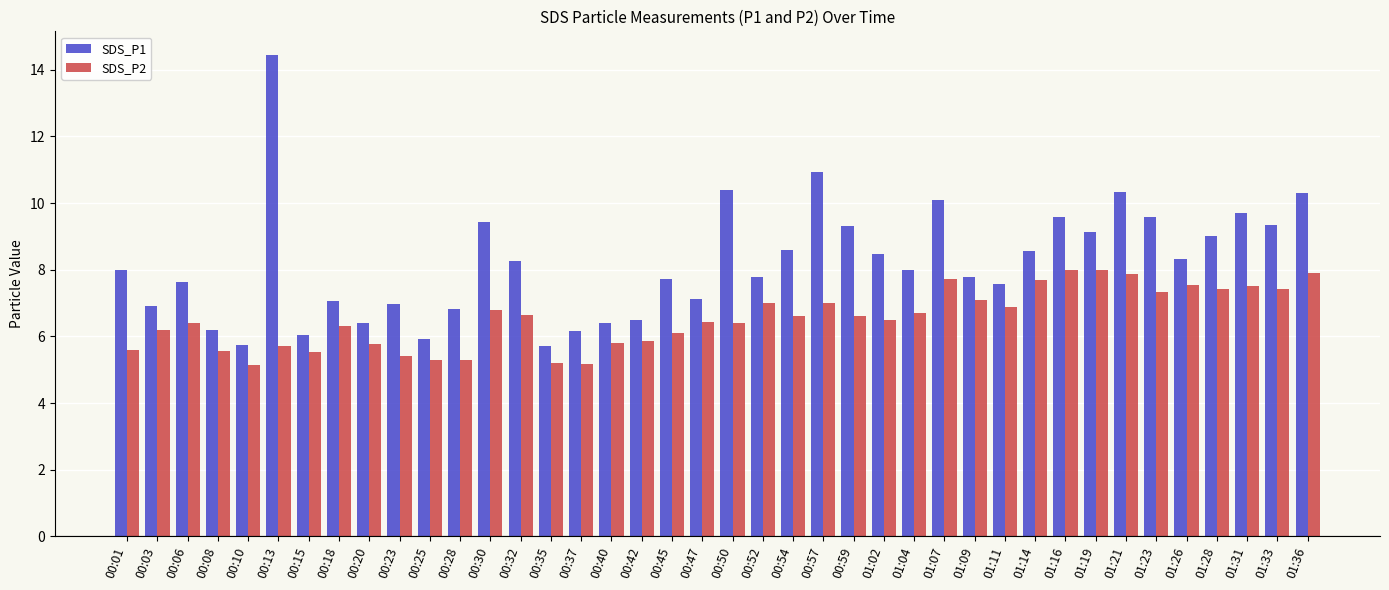

Count the number of data series in this chart.

2